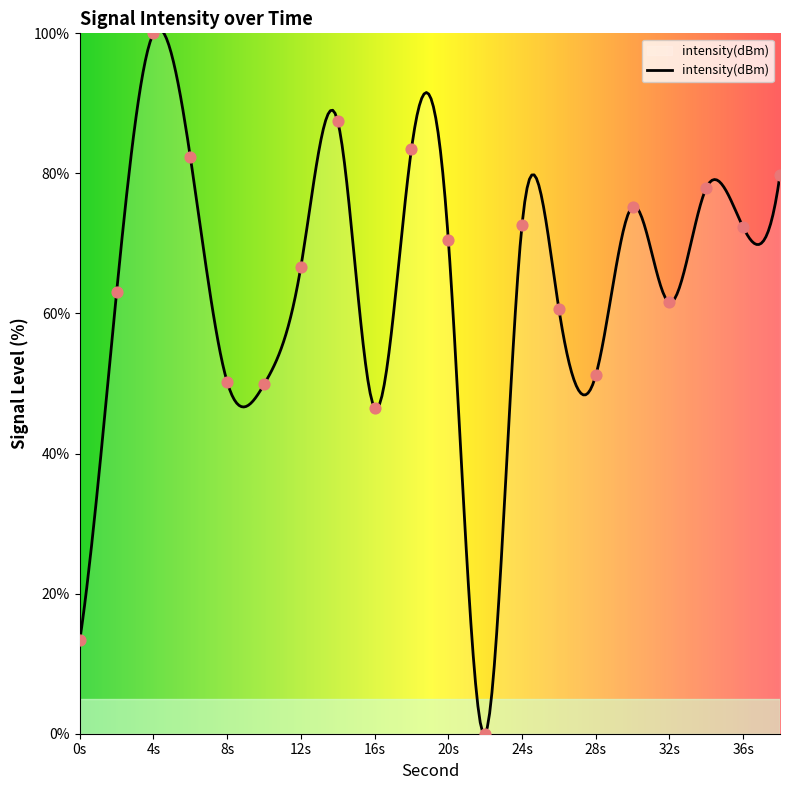

Approximately how many times larger is the value at 32 compared to 30?

0.8